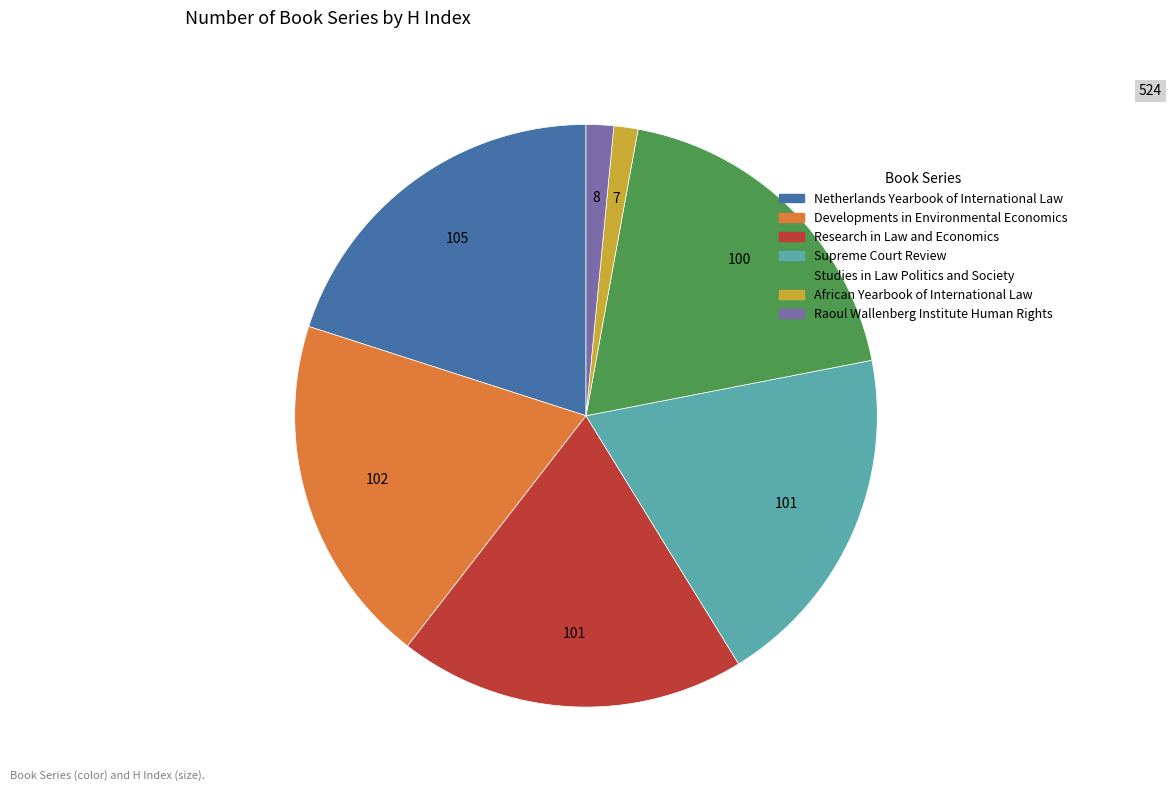

Count the number of slices in the pie.

7